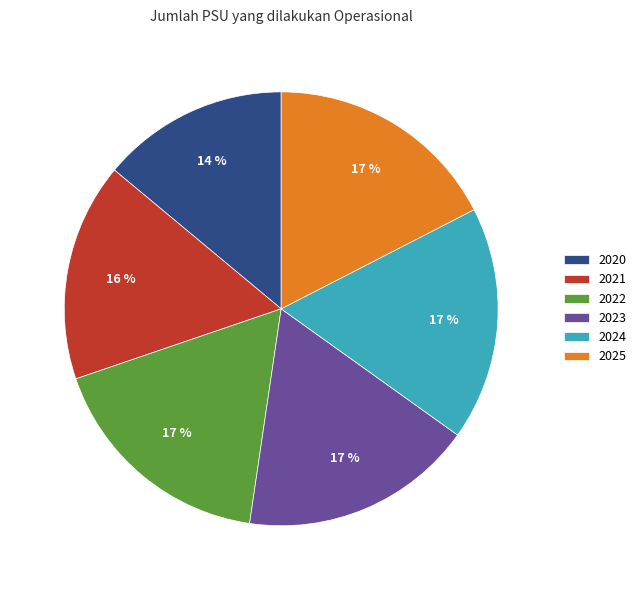

What is the ratio of the value at 2022 to the value at 2024?

1.0